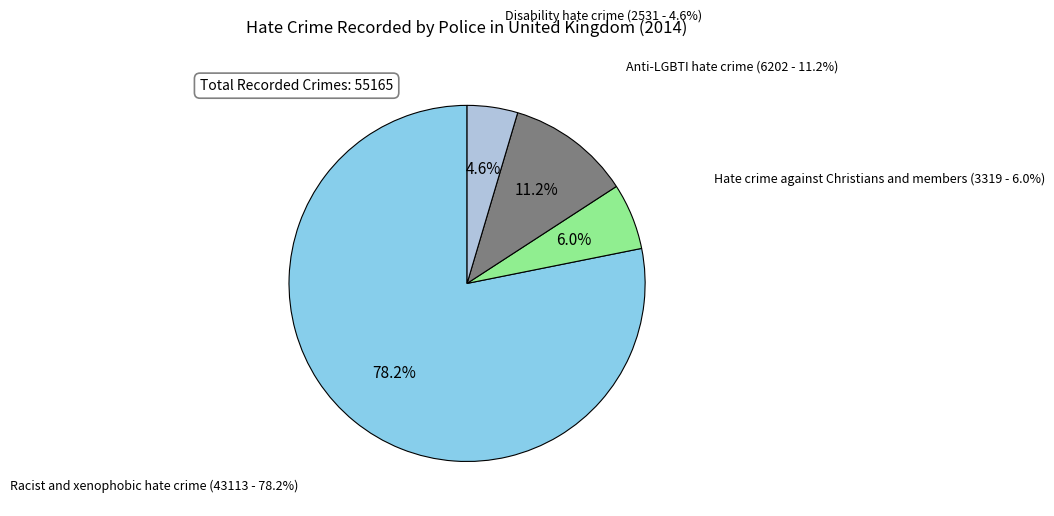

Which category has the smallest portion of the pie?

Disability hate crime